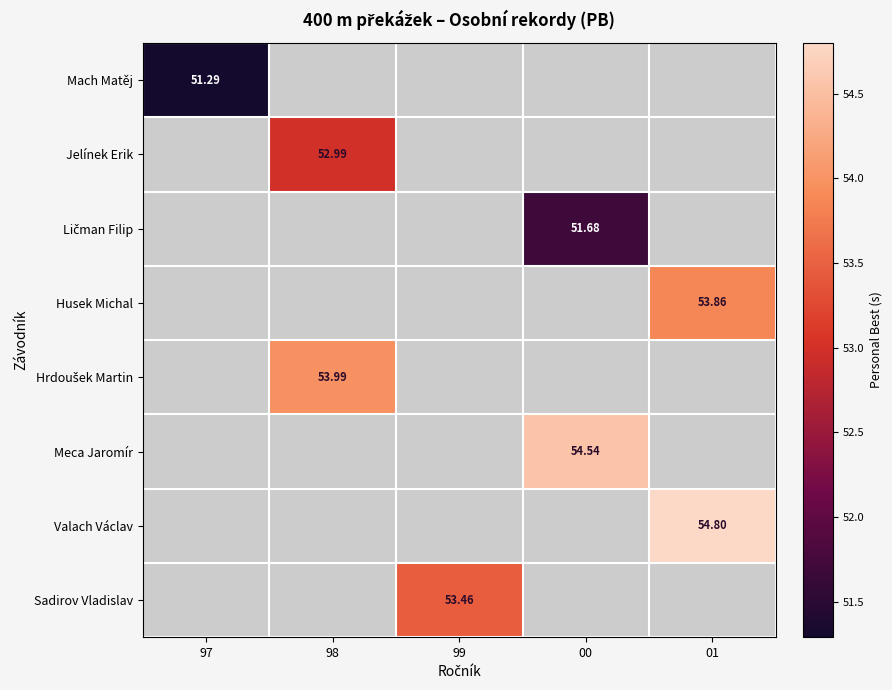

How many positive values does the Jelínek Erik series have?

1